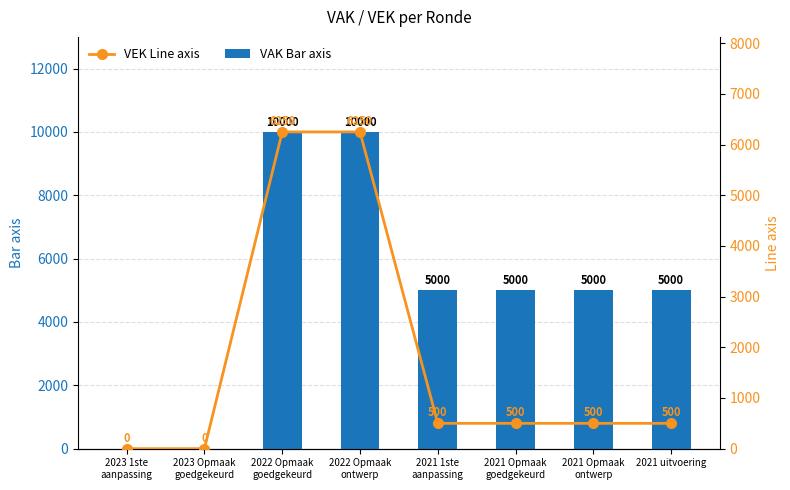

How many values in VEK Line axis are above zero?

6